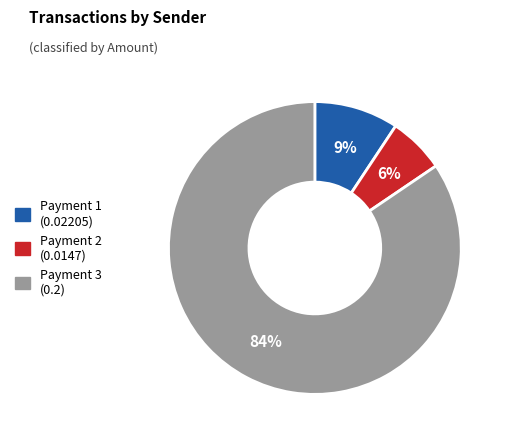

To the nearest percent, what is the average slice percentage?

33%